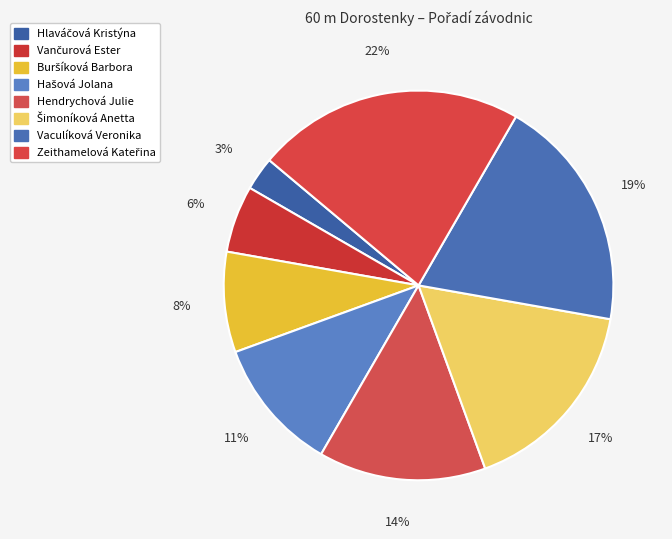

How many segments does this pie chart have?

8